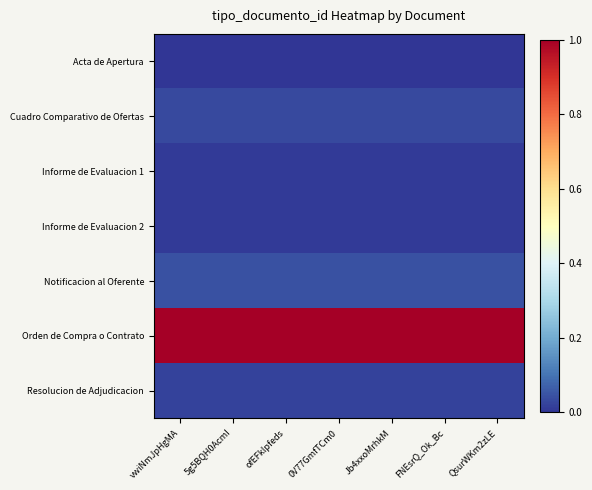

Reading left to right, extract all data points from this chart.

Acta de Apertura: vwiNmJpHgMA=0.0	5g5BQH0AcmI=0.0	ofEFklpfeds=0.0	0V77GmfTCm0=0.0	Jb4xxoMrhkM=0.0	FNEsrQ_Ok_Bc=0.0	QsurWKm2zLE=0.0
Cuadro Comparativo de Ofertas: vwiNmJpHgMA=0.0	5g5BQH0AcmI=0.0	ofEFklpfeds=0.0	0V77GmfTCm0=0.0	Jb4xxoMrhkM=0.0	FNEsrQ_Ok_Bc=0.0	QsurWKm2zLE=0.0
Informe de Evaluacion 1: vwiNmJpHgMA=0.0	5g5BQH0AcmI=0.0	ofEFklpfeds=0.0	0V77GmfTCm0=0.0	Jb4xxoMrhkM=0.0	FNEsrQ_Ok_Bc=0.0	QsurWKm2zLE=0.0
Informe de Evaluacion 2: vwiNmJpHgMA=0.0	5g5BQH0AcmI=0.0	ofEFklpfeds=0.0	0V77GmfTCm0=0.0	Jb4xxoMrhkM=0.0	FNEsrQ_Ok_Bc=0.0	QsurWKm2zLE=0.0
Notificacion al Oferente: vwiNmJpHgMA=0.0	5g5BQH0AcmI=0.0	ofEFklpfeds=0.0	0V77GmfTCm0=0.0	Jb4xxoMrhkM=0.0	FNEsrQ_Ok_Bc=0.0	QsurWKm2zLE=0.0
Orden de Compra o Contrato: vwiNmJpHgMA=1.0	5g5BQH0AcmI=1.0	ofEFklpfeds=1.0	0V77GmfTCm0=1.0	Jb4xxoMrhkM=1.0	FNEsrQ_Ok_Bc=1.0	QsurWKm2zLE=1.0
Resolucion de Adjudicacion: vwiNmJpHgMA=0.0	5g5BQH0AcmI=0.0	ofEFklpfeds=0.0	0V77GmfTCm0=0.0	Jb4xxoMrhkM=0.0	FNEsrQ_Ok_Bc=0.0	QsurWKm2zLE=0.0